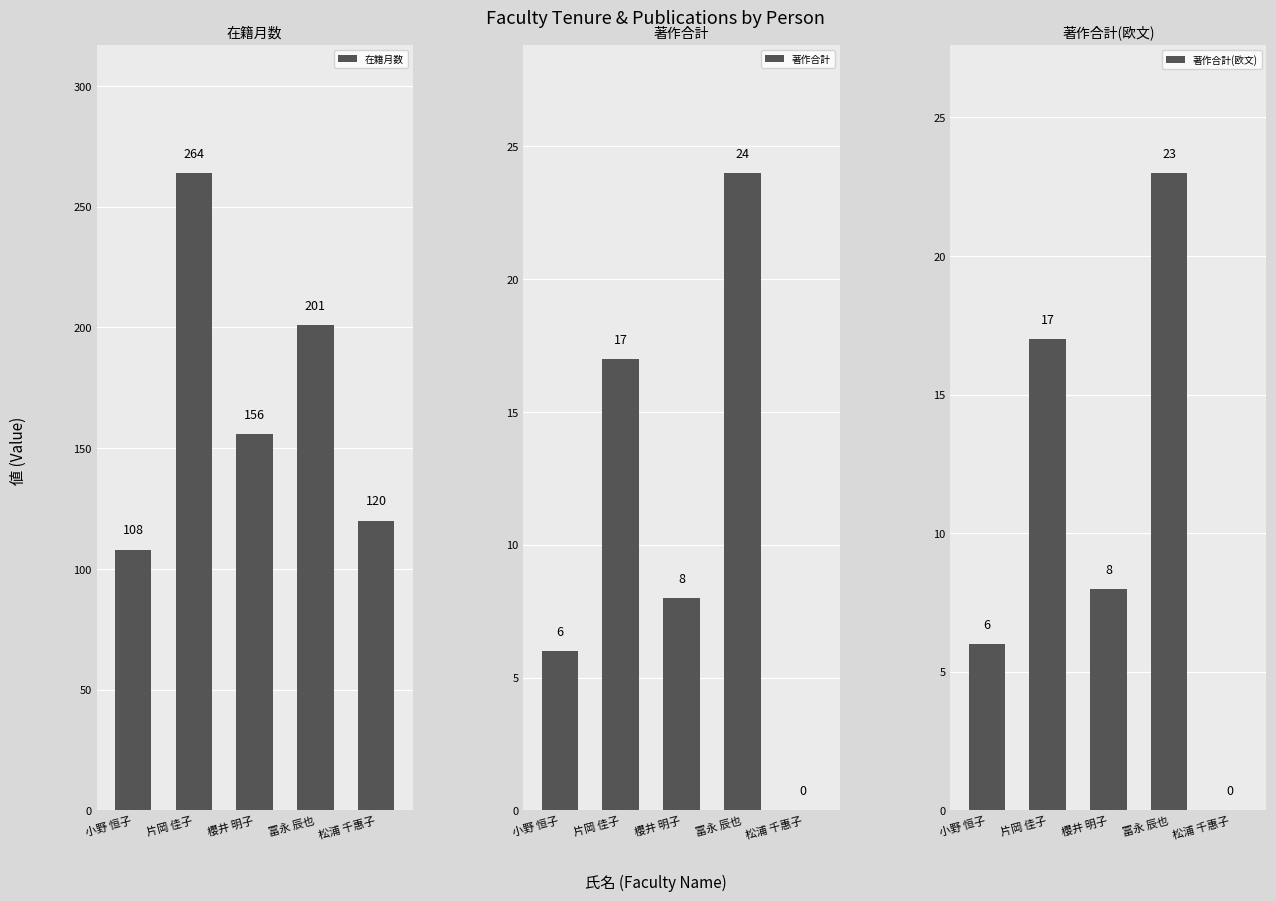

True or false: 在籍月数 has a value of 33 at 小野 恒子.

False